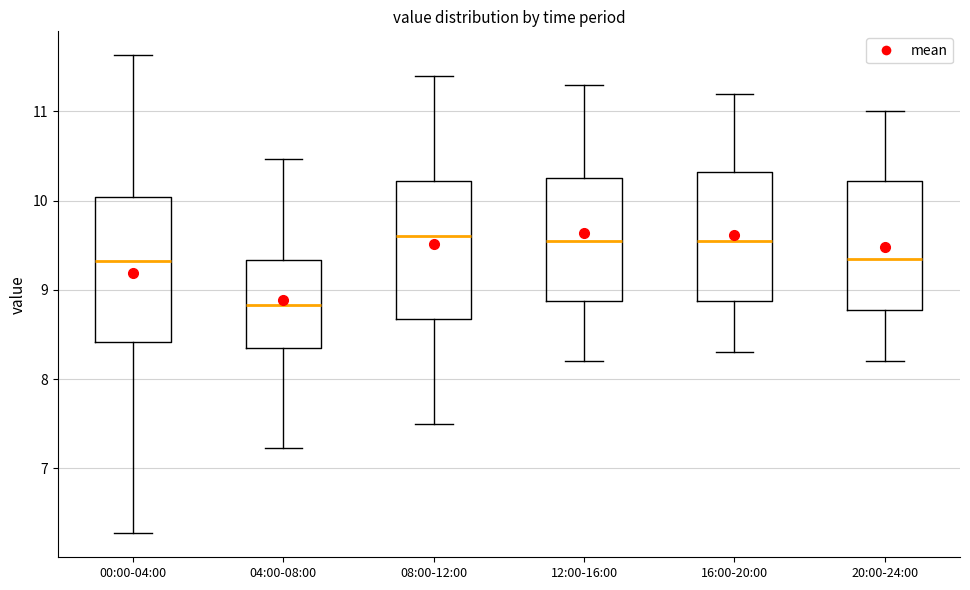

Reading left to right, read every box against the y-axis: the position of its median line, the range the box covers, and the ends of its whiskers. The values are not printed on the chart, so give them approximately, as read against the axis.

00:00-04:00: median 9.3, box 8.4 to 10.0, whiskers 6.3 to 11.6
04:00-08:00: median 8.8, box 8.3 to 9.3, whiskers 7.2 to 10.5
08:00-12:00: median 9.6, box 8.7 to 10.2, whiskers 7.5 to 11.4
12:00-16:00: median 9.6, box 8.9 to 10.3, whiskers 8.2 to 11.3
16:00-20:00: median 9.6, box 8.9 to 10.3, whiskers 8.3 to 11.2
20:00-24:00: median 9.4, box 8.8 to 10.2, whiskers 8.2 to 11.0